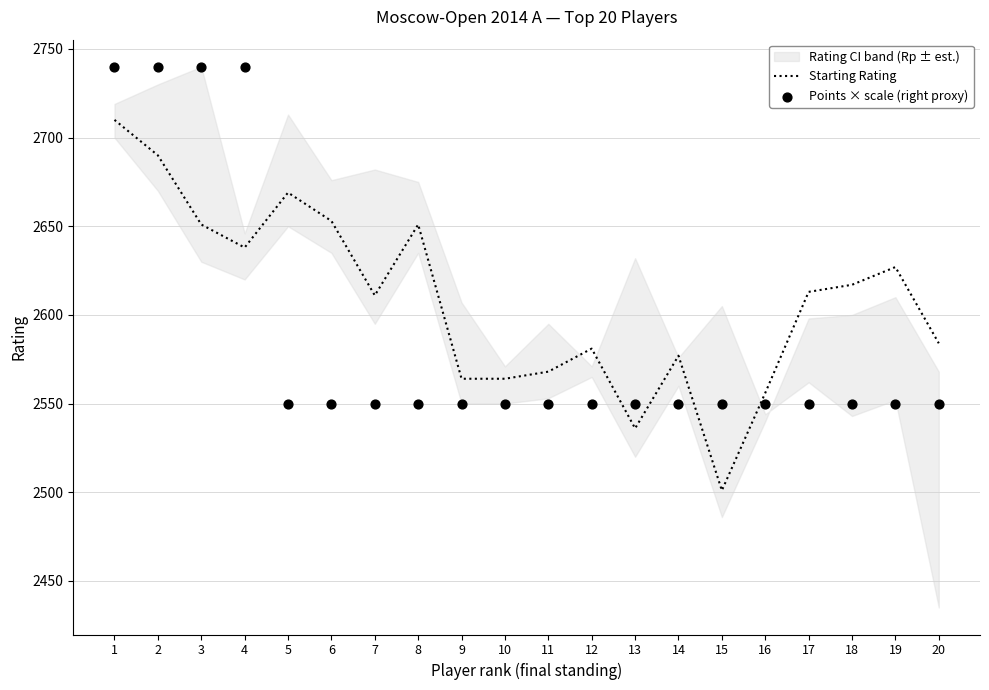

The value of Starting Rating at 2 is 4791. True or false?

False